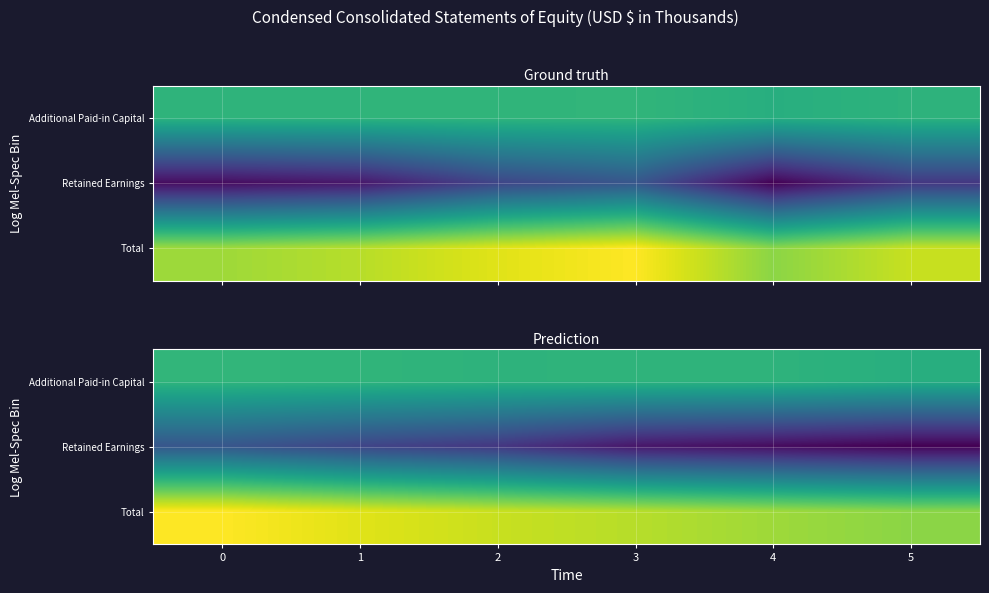

How many values in the row_1 series exceed 441867?

2